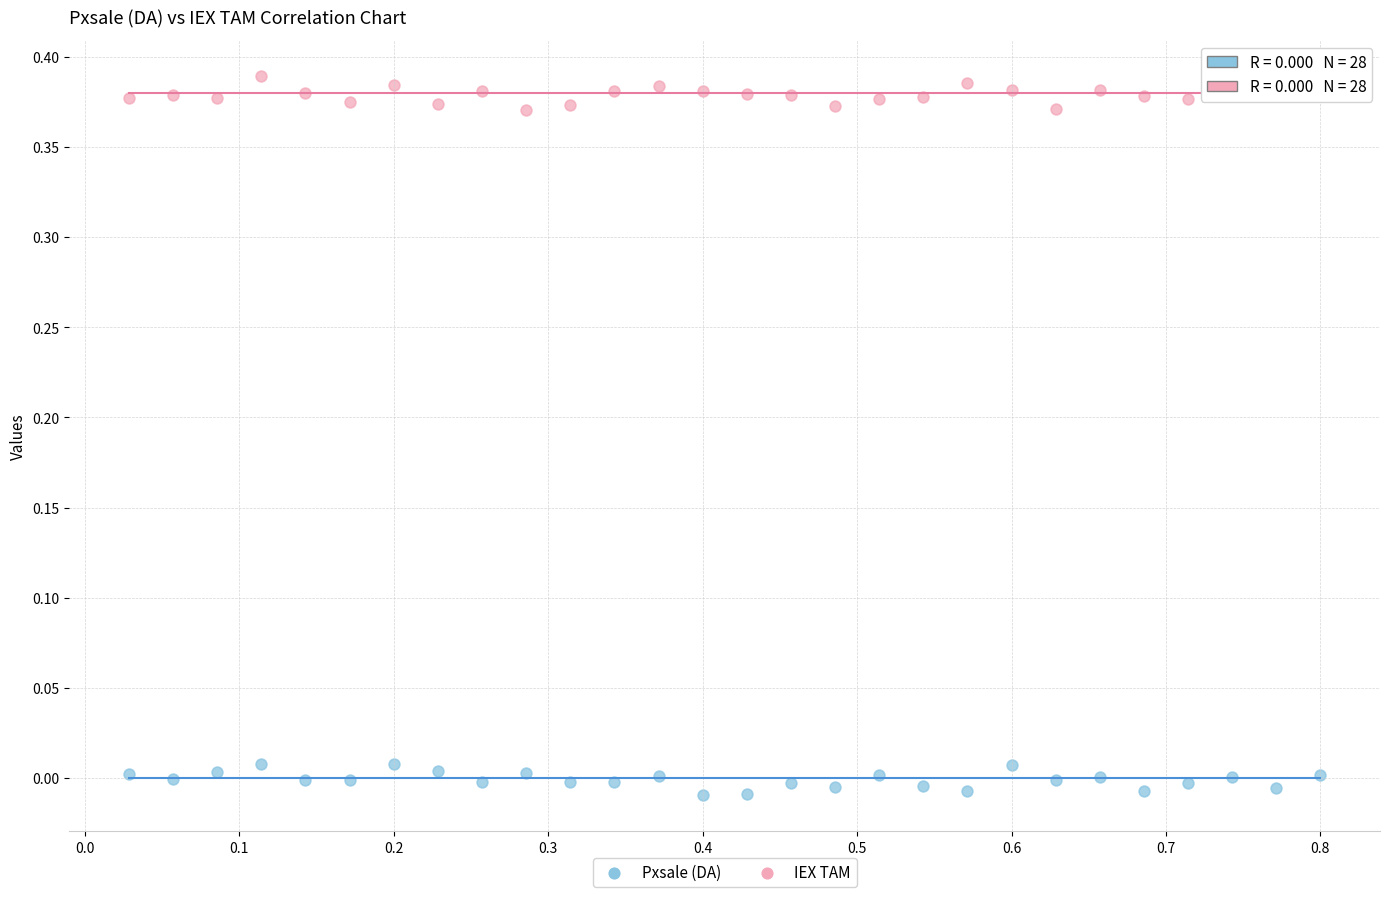

Which series reaches the maximum Y coordinate?

IEX TAM